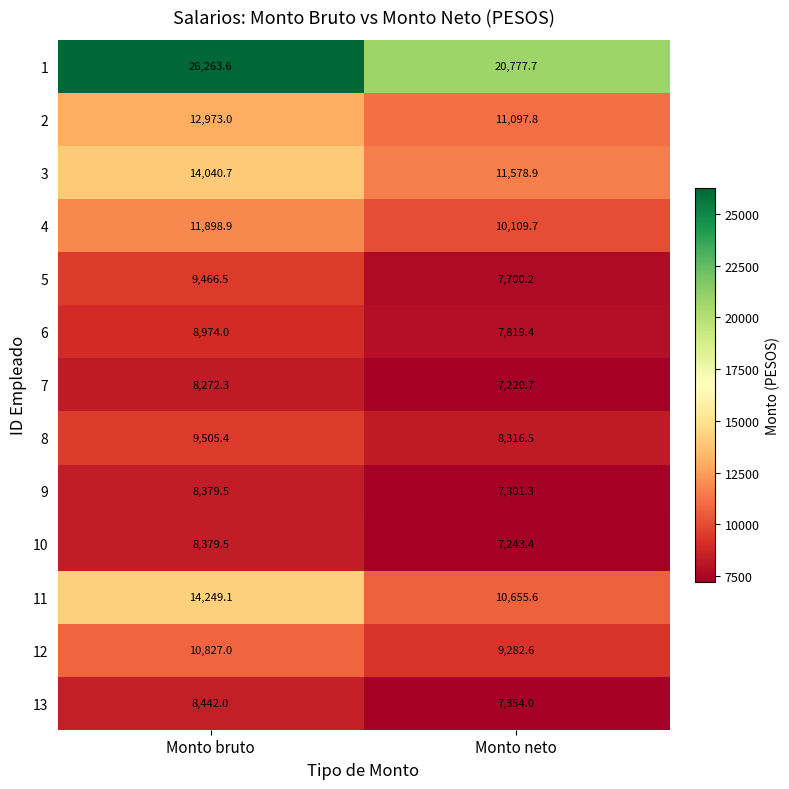

Rank the series at Monto neto from lowest to highest value.

7, 10, 9, 13, 5, 6, 8, 12, 4, 11, 2, 3, 1